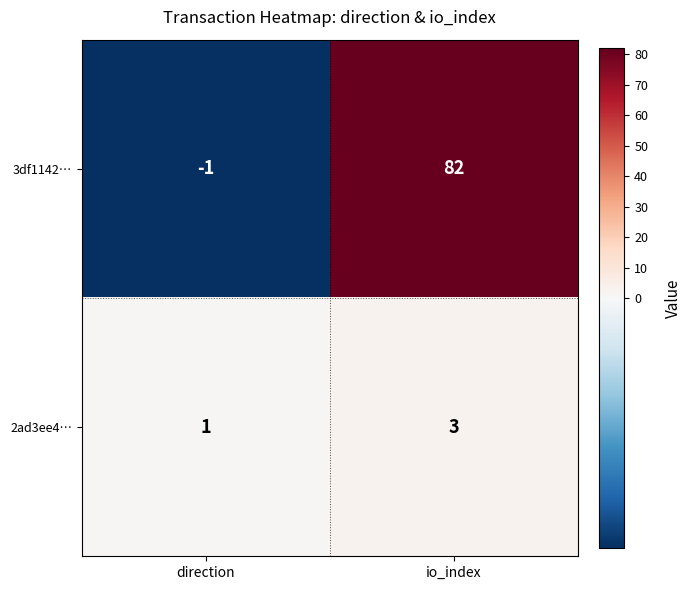

List the series in order of their overall mean, highest first.

3df1142…, 2ad3ee4…